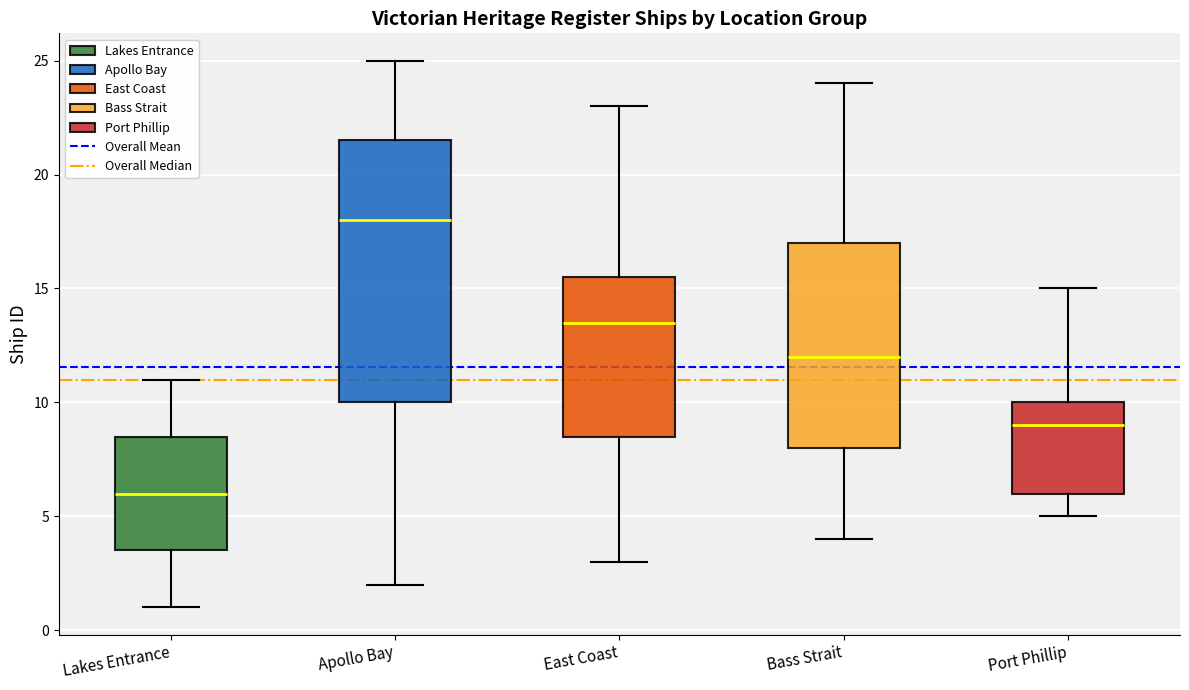

Reading left to right, read every box against the y-axis: the position of its median line, the range the box covers, and the ends of its whiskers. The values are not printed on the chart, so give them approximately, as read against the axis.

Lakes Entrance: median 6.0, box 3.5 to 8.5, whiskers 1.0 to 11.0
Apollo Bay: median 18.0, box 10.0 to 21.5, whiskers 2.0 to 25.0
East Coast: median 13.5, box 8.5 to 15.5, whiskers 3.0 to 23.0
Bass Strait: median 12.0, box 8.0 to 17.0, whiskers 4.0 to 24.0
Port Phillip: median 9.0, box 6.0 to 10.0, whiskers 5.0 to 15.0